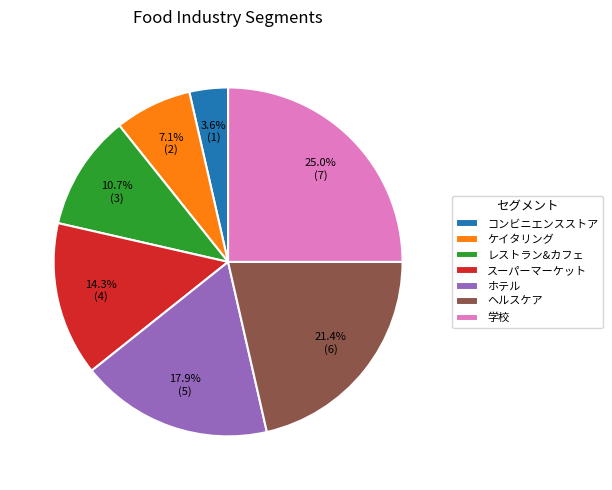

Approximately how many times larger is the value at ケイタリング compared to ホテル?

0.4